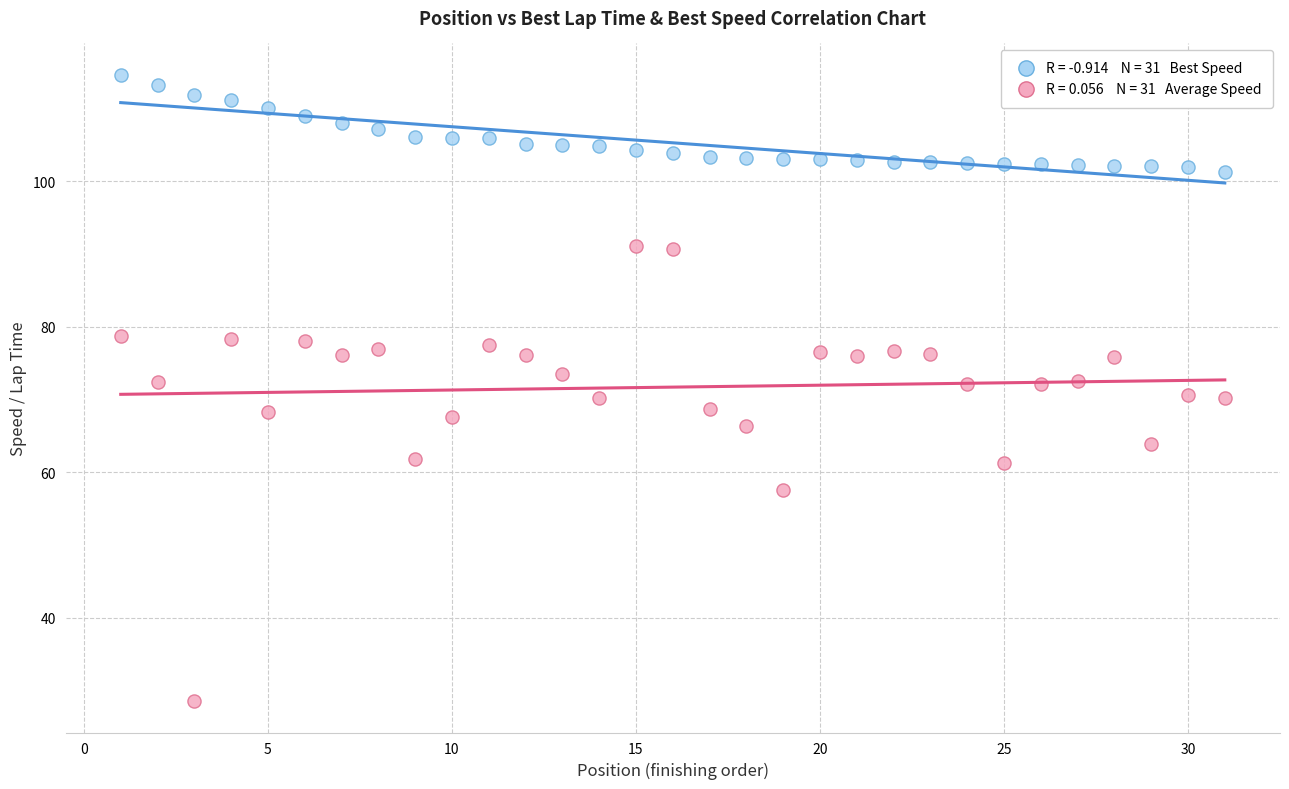

Across all data points, what is the range of X values (max minus min)?

30.0